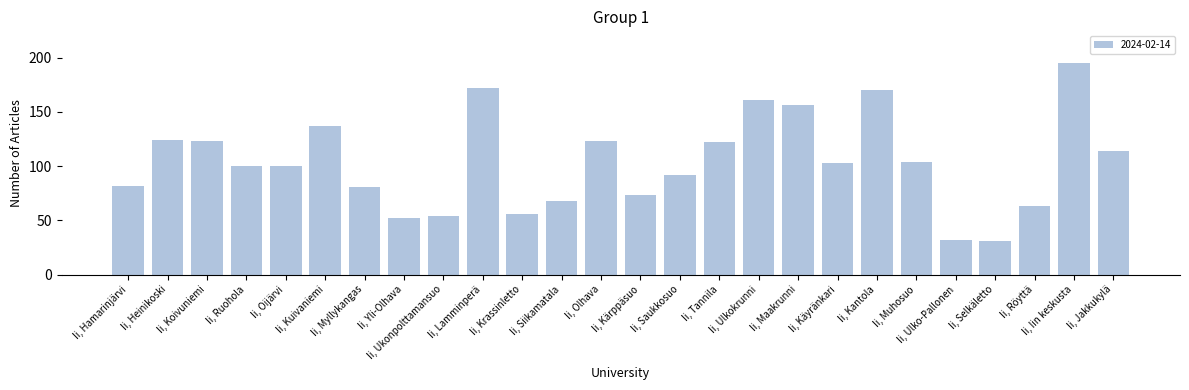

What position from the left is Ii, Röyttä?

24